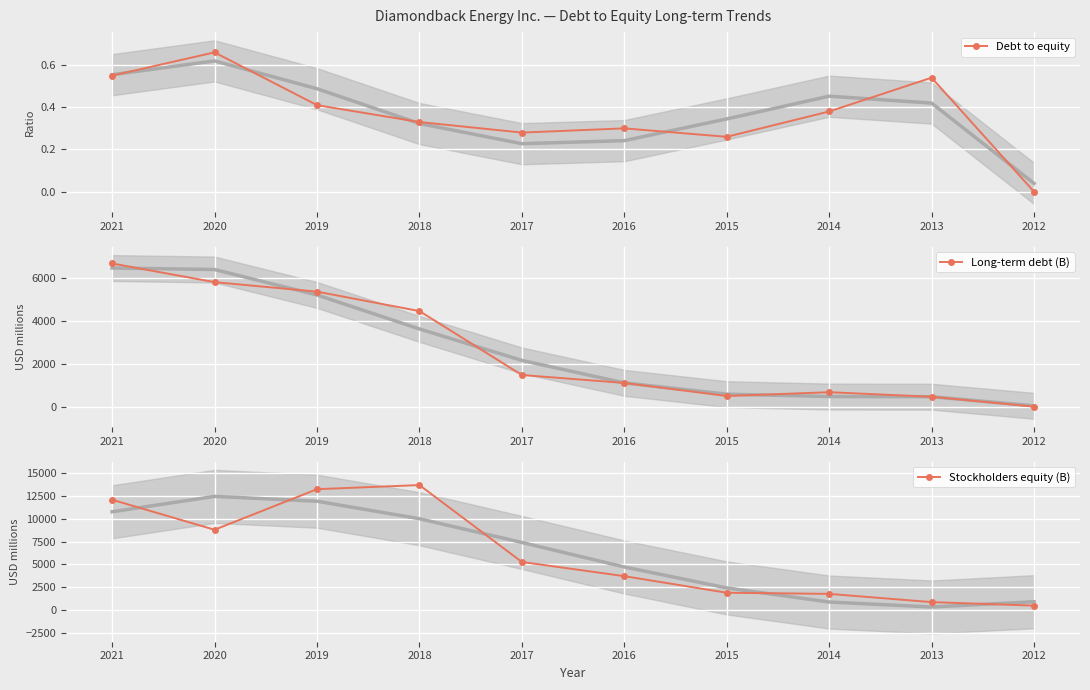

What is the value of the Debt to equity point at the 3rd from the left?

0.4